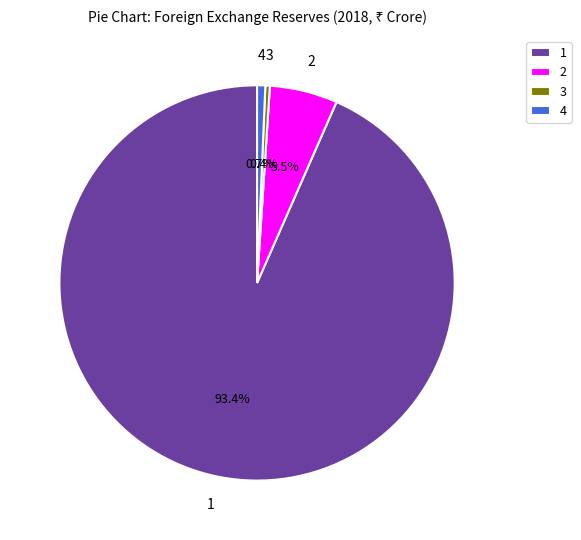

Do 3 and 4 together represent more than half of the pie?

No